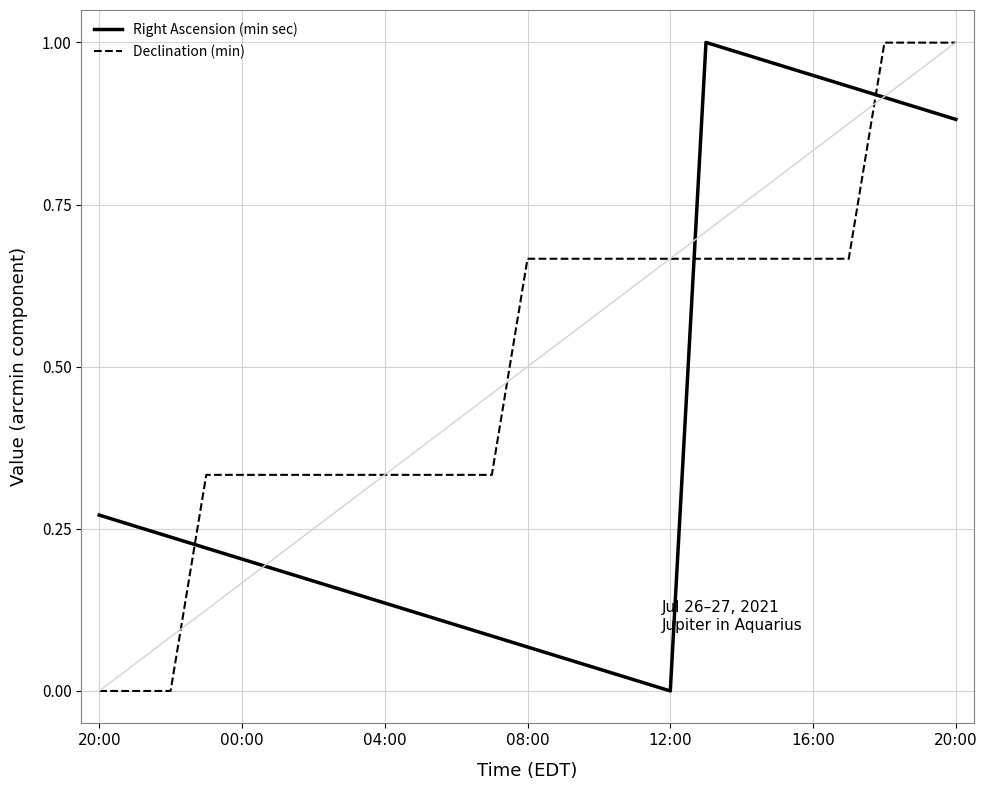

How many values in the Right Ascension (min sec) series exceed 0?

24